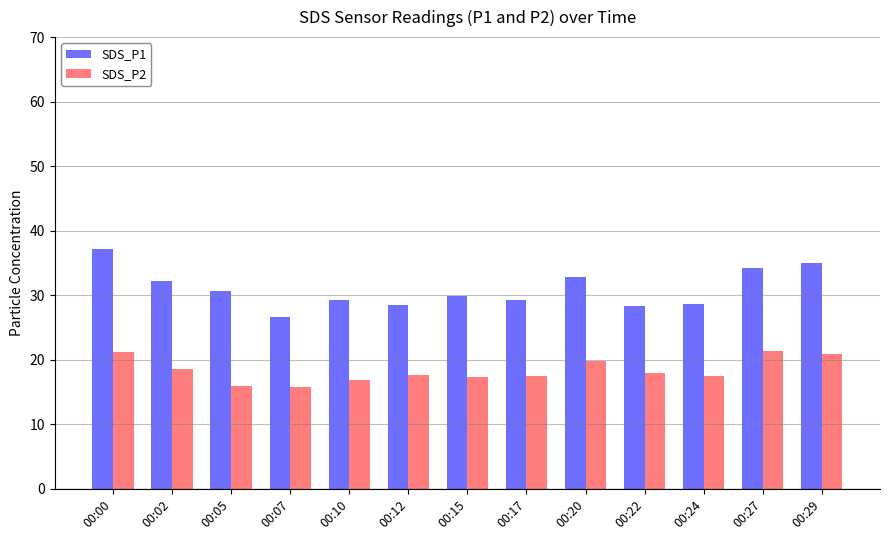

Which series has the largest range (max minus min)?

SDS_P1